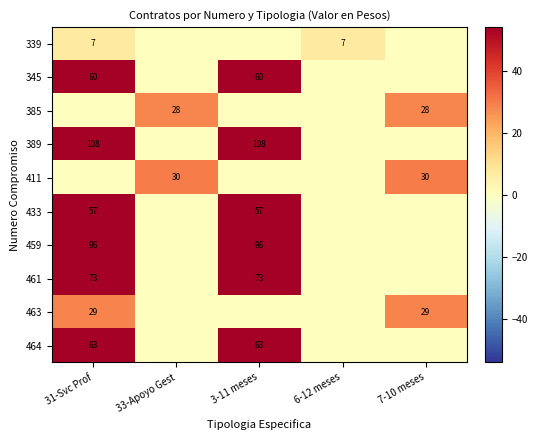

The value of 411 at 7-10 meses is 15. True or false?

False